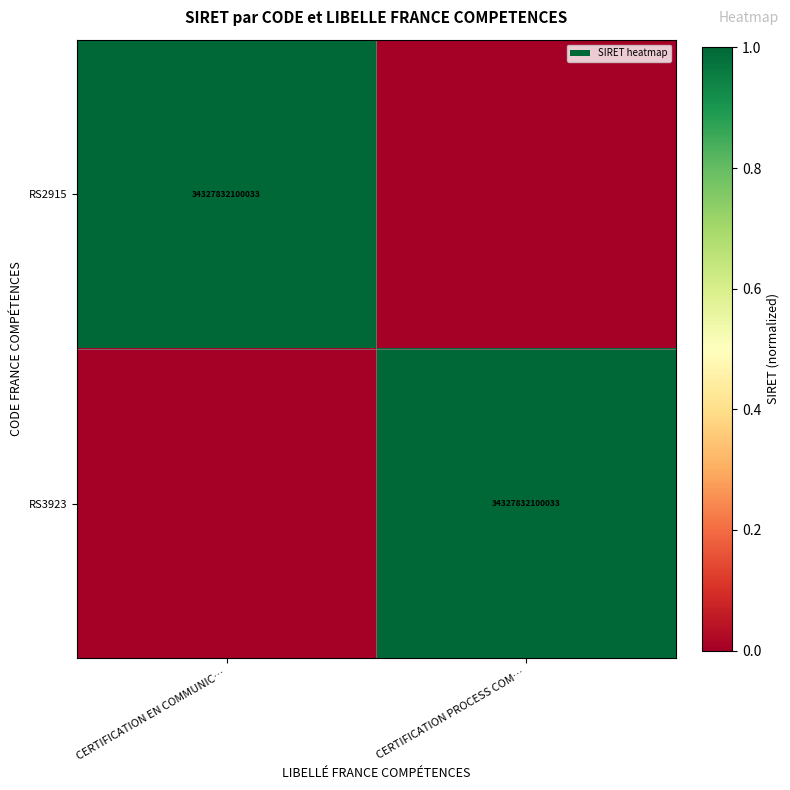

The value of RS2915 at CERTIFICATION EN COMMUNIC… is 47393598185655. True or false?

False